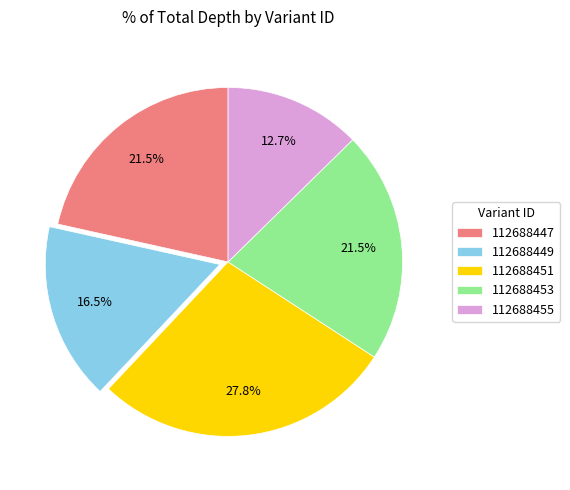

What portion of the pie excludes 112688455?

87.3%